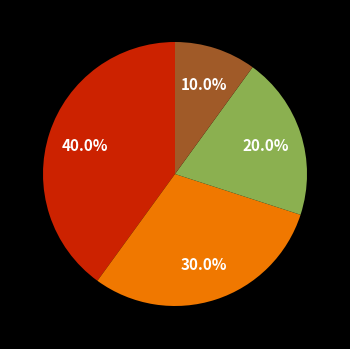

Does any single category account for the majority?

No